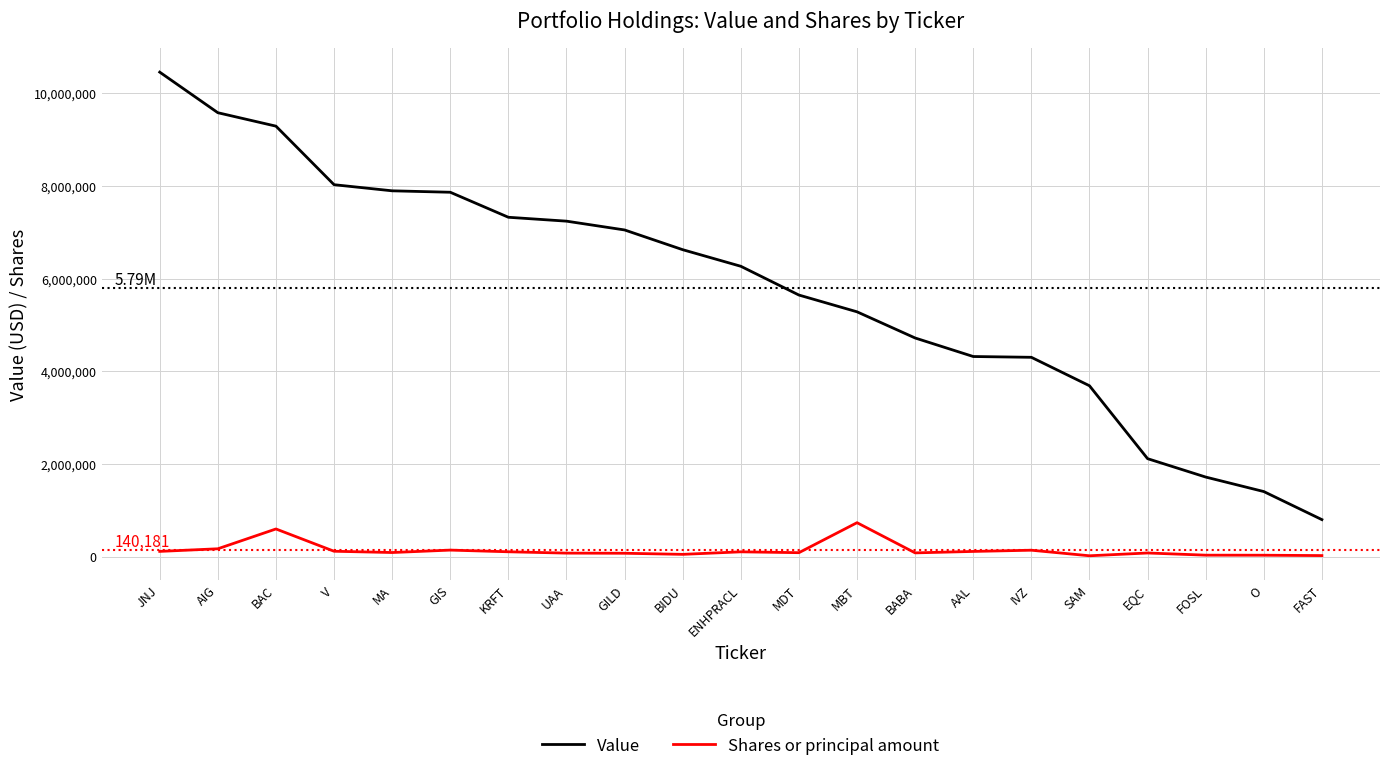

What is the sum of the Value values at IVZ and AAL?

8621000